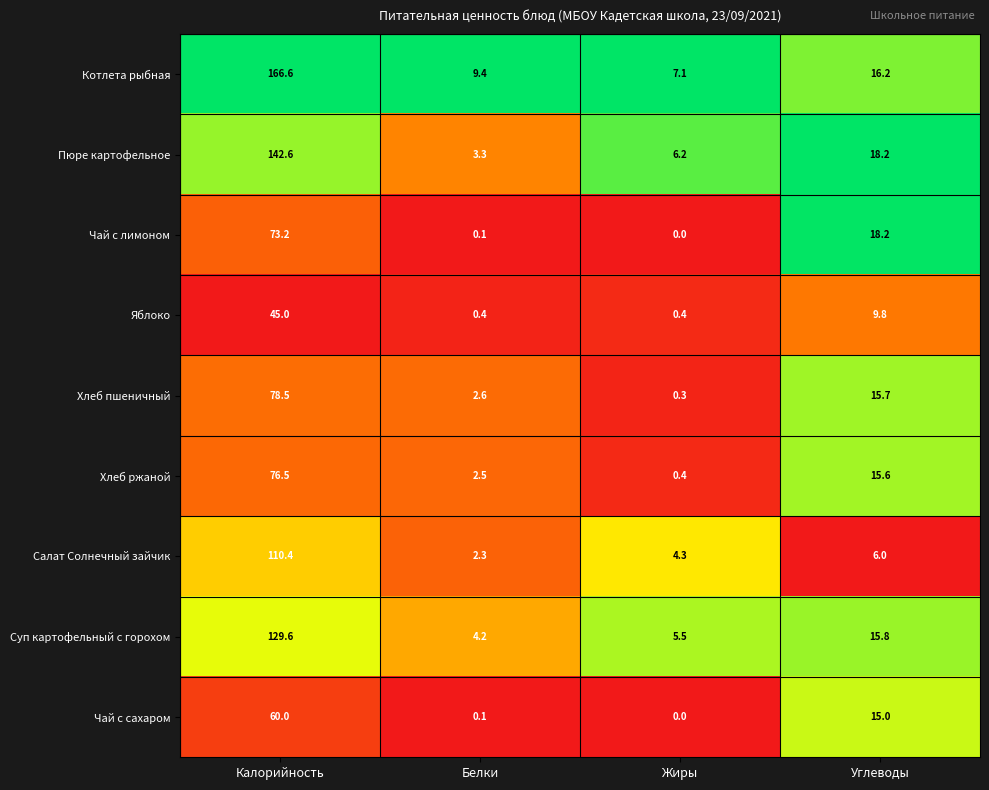

Which series has the largest total across all categories?

Котлета рыбная